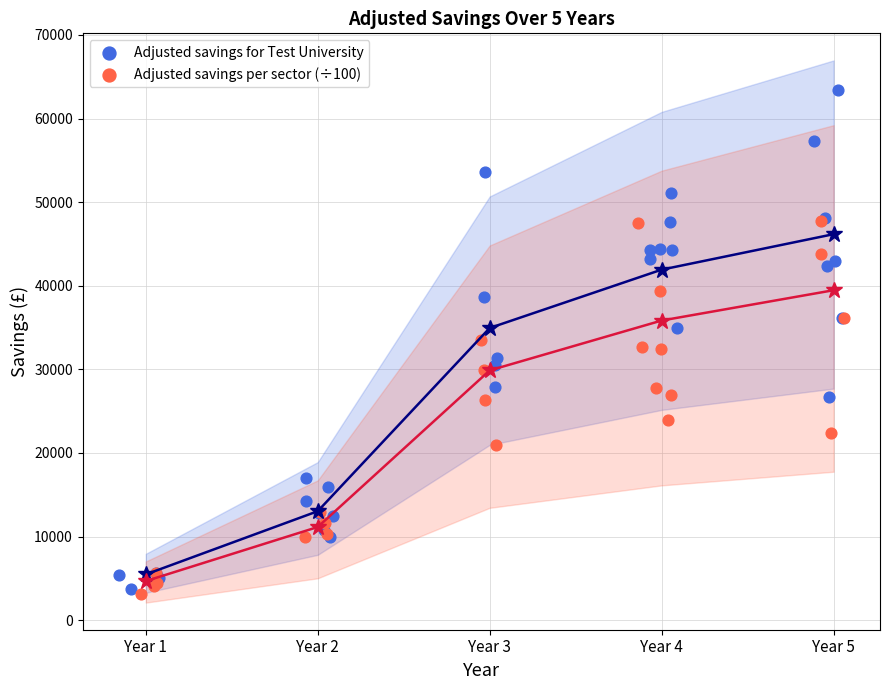

Which series has the largest Y range (max minus min)?

Adjusted savings for Test University